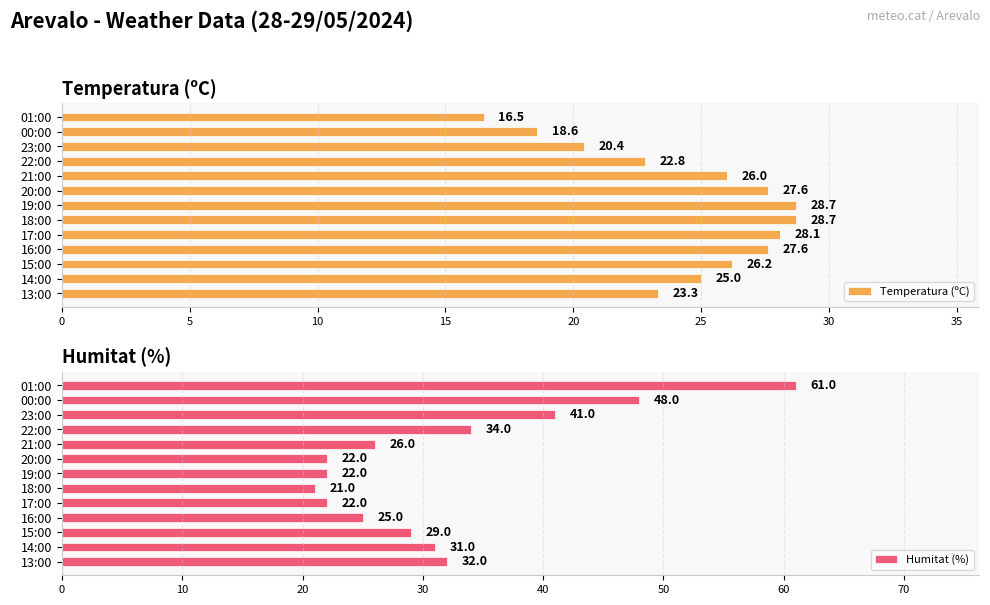

List the series in order of their peak value, lowest first.

Temperatura (ºC), Humitat (%)